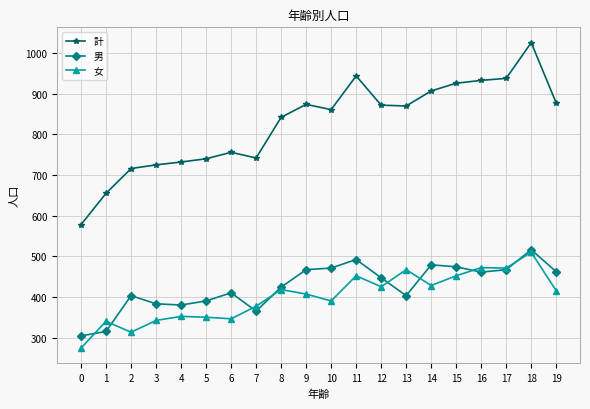

True or false: 男 and 計 intersect in this chart.

False